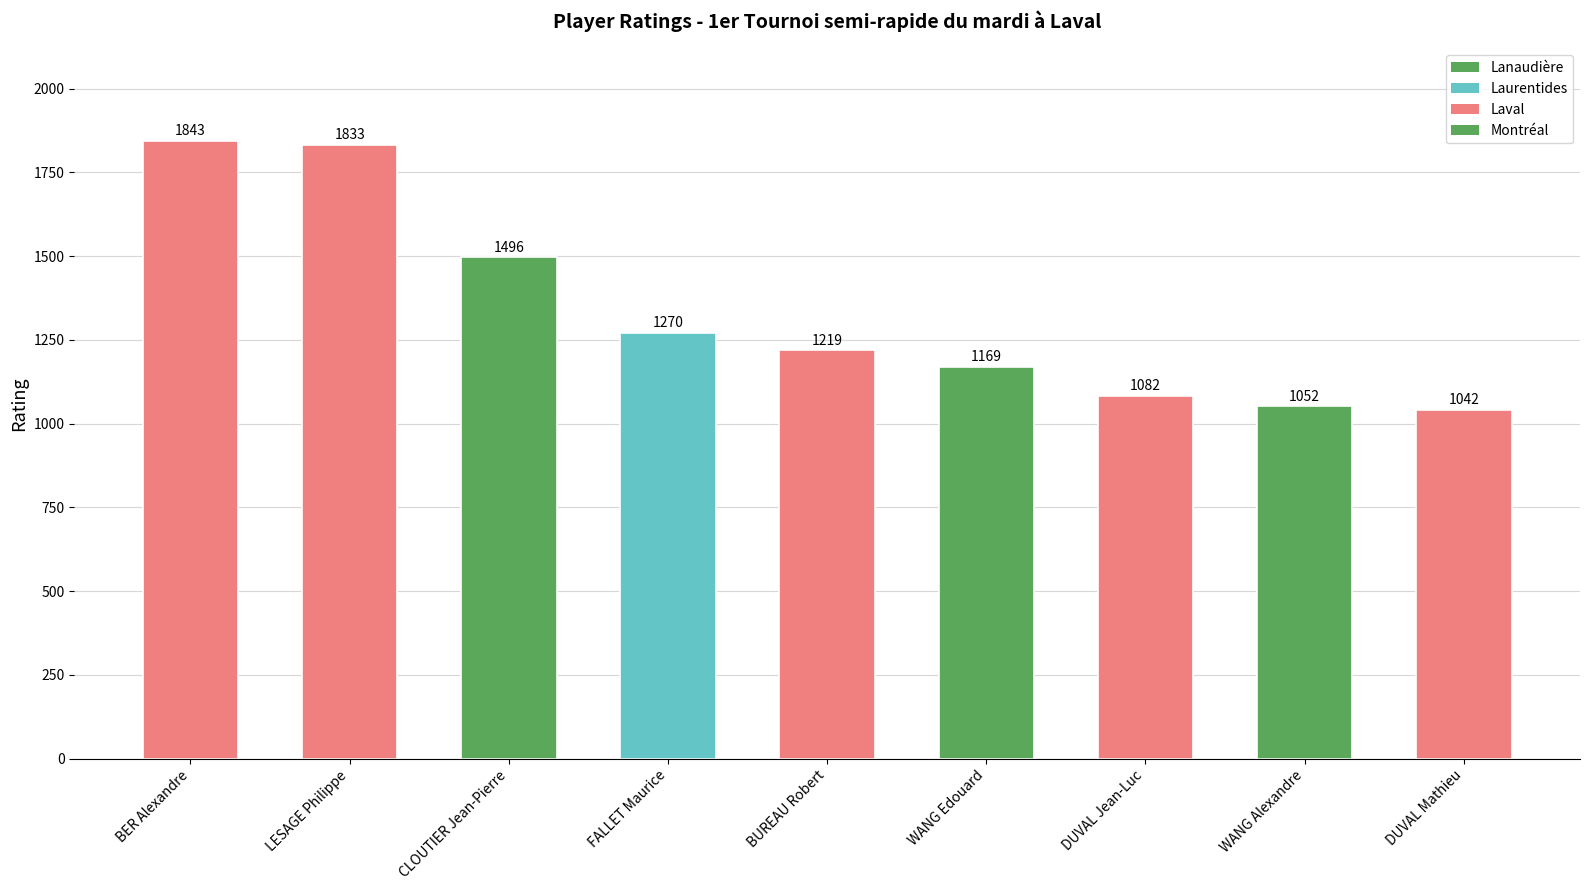

What is the difference between the values at CLOUTIER Jean-Pierre and FALLET Maurice?

226